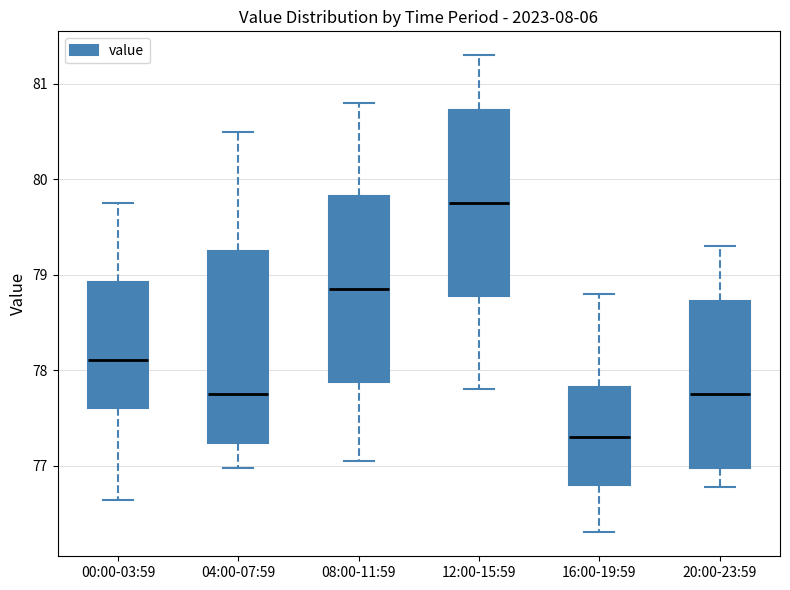

Reading left to right, transcribe this box plot: for each box, give where its median line is, the range the box spans, and where its two whiskers end, as read against the y-axis. The values are not printed on the chart, so give them approximately, as read against the axis.

00:00-03:59: median 78.1, box 77.6 to 78.9, whiskers 76.6 to 79.8
04:00-07:59: median 77.8, box 77.2 to 79.3, whiskers 77.0 to 80.5
08:00-11:59: median 78.9, box 77.9 to 79.8, whiskers 77.1 to 80.8
12:00-15:59: median 79.8, box 78.8 to 80.7, whiskers 77.8 to 81.3
16:00-19:59: median 77.3, box 76.8 to 77.8, whiskers 76.3 to 78.8
20:00-23:59: median 77.8, box 77.0 to 78.7, whiskers 76.8 to 79.3